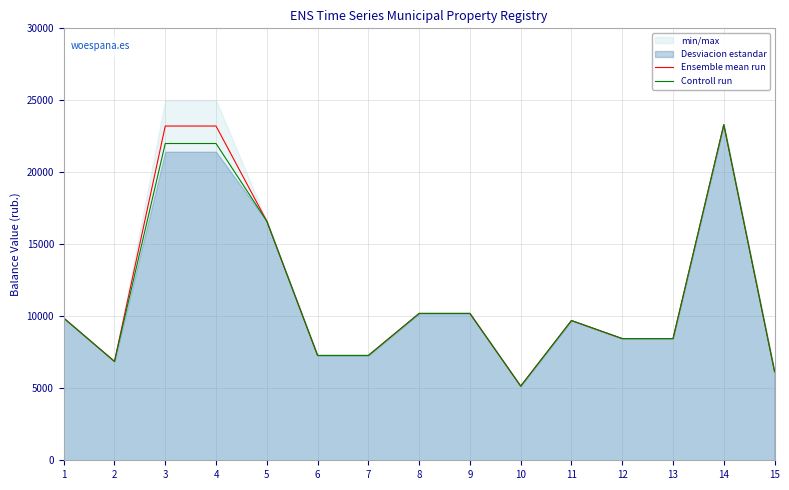

The value of Ensemble mean run at 6 is 7280.0. True or false?

True